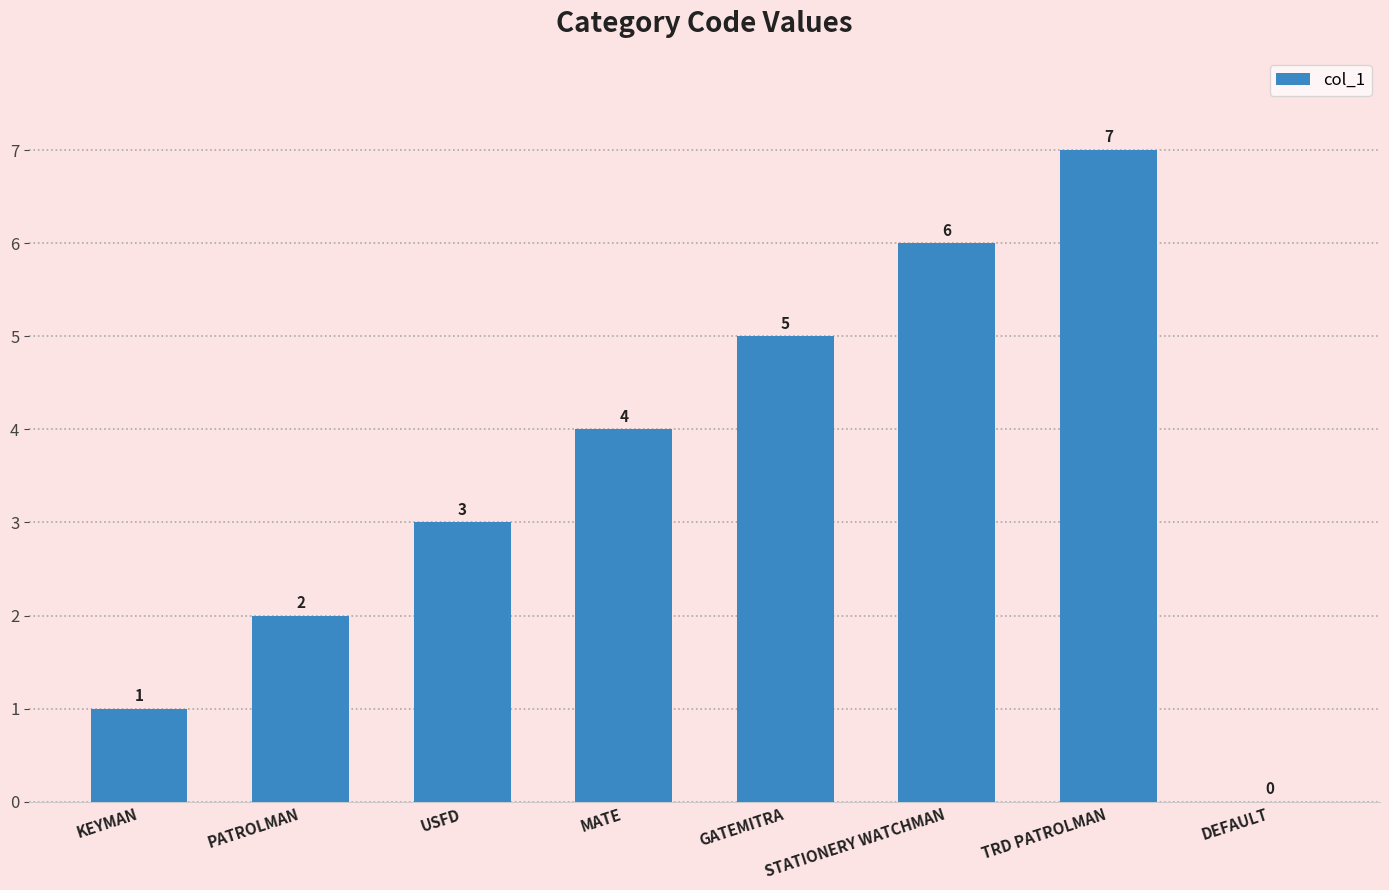

What is the sum of the values at USFD and MATE?

7